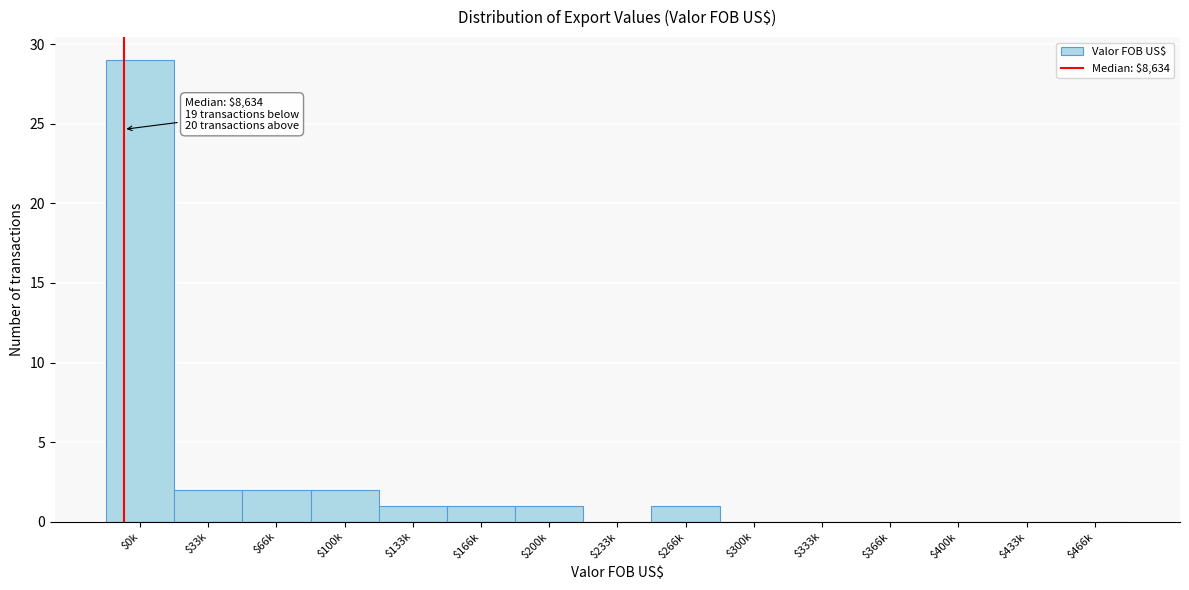

Which category has the highest value across all series?

$0k